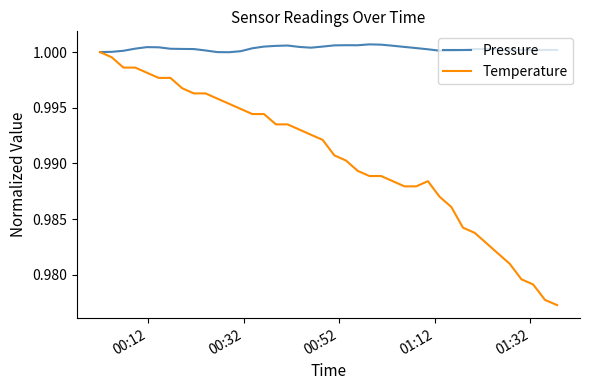

Which series has the largest range (max minus min)?

Temperature